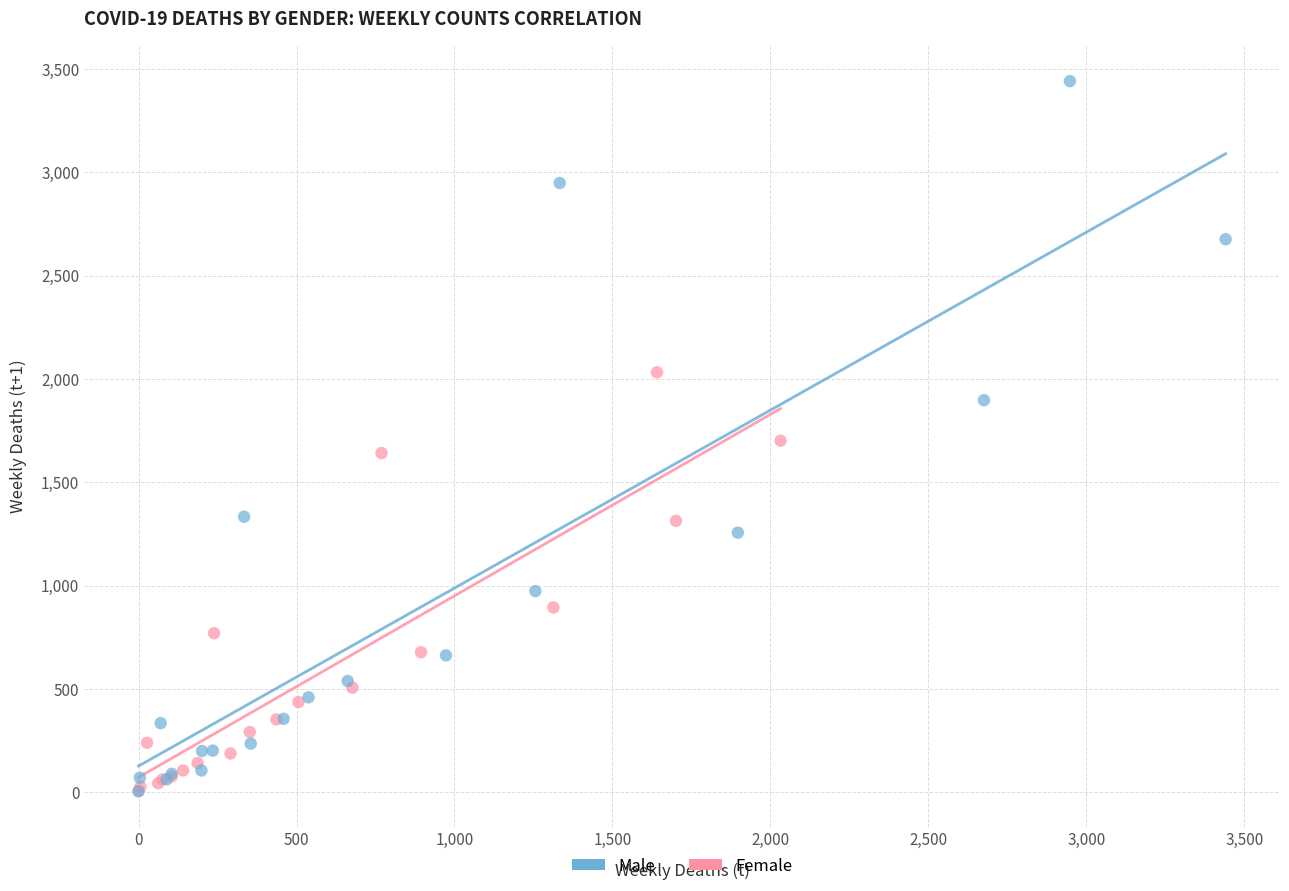

Which series has the widest spread of Y values?

Male